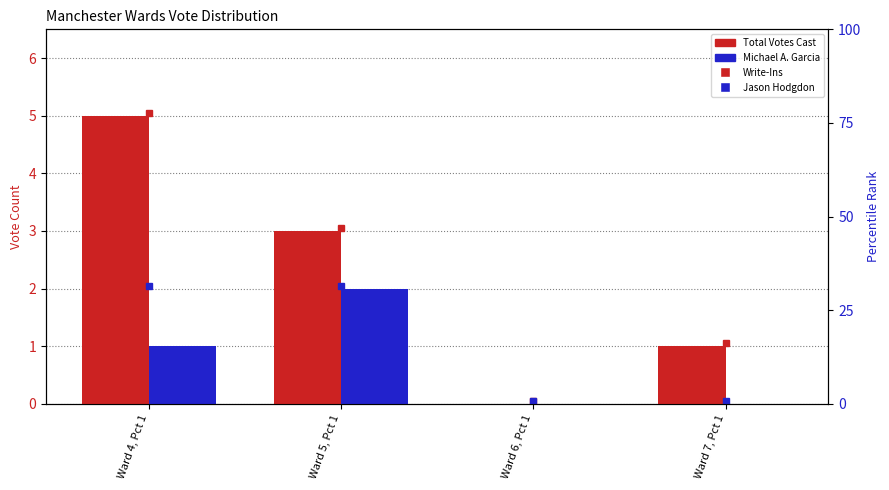

Which series changed the most between Ward 5, Pct 1 and Ward 7, Pct 1?

Total Votes Cast